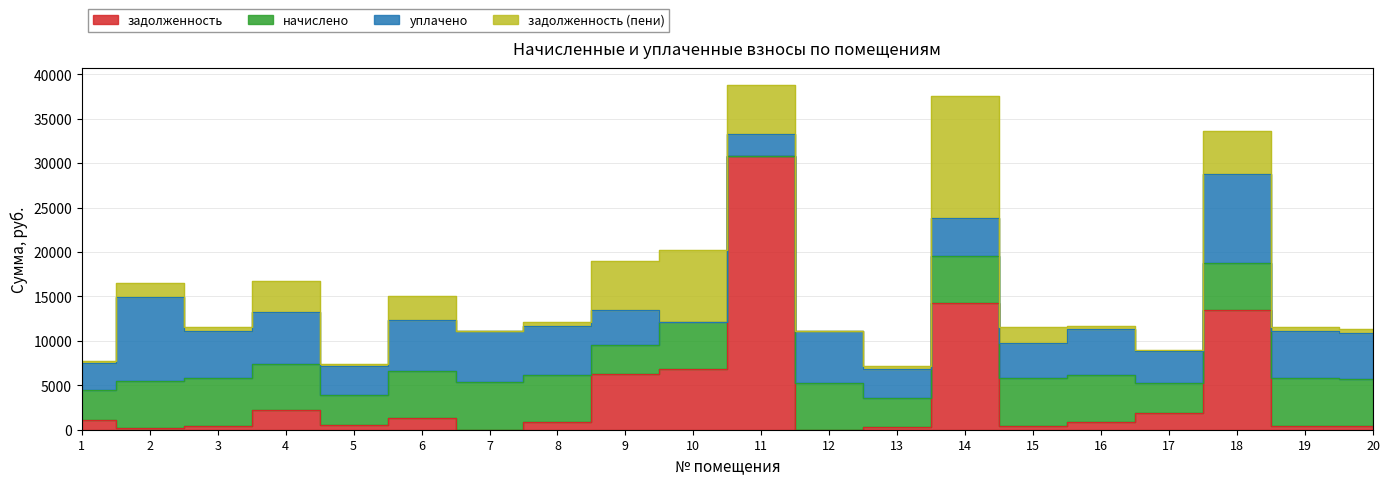

List the labels in order of задолженность value, largest first.

11, 14, 18, 10, 9, 4, 17, 6, 1, 8, 16, 5, 3, 15, 19, 20, 13, 2, 7, 12